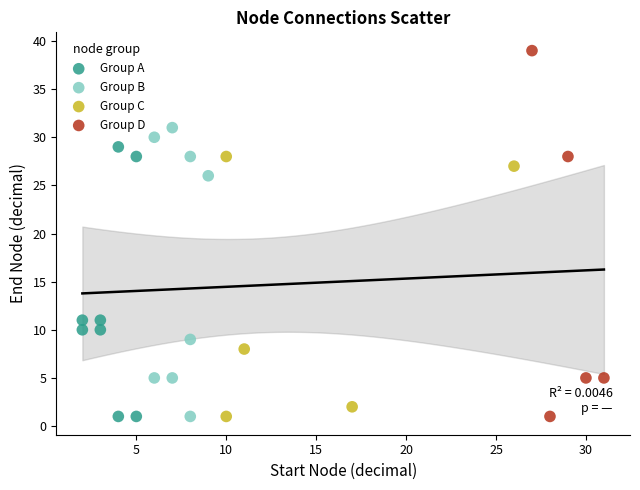

Which series contains the highest Y value?

Group D